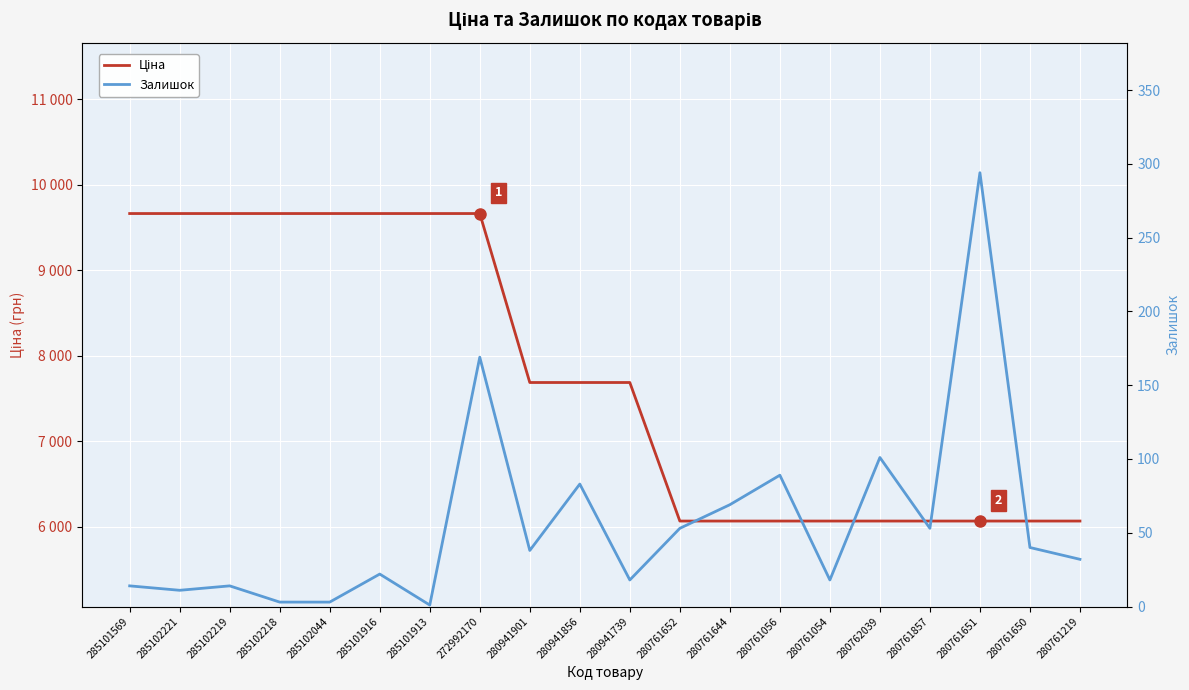

Rank the series by their average value, from lowest to highest.

Залишок, Ціна